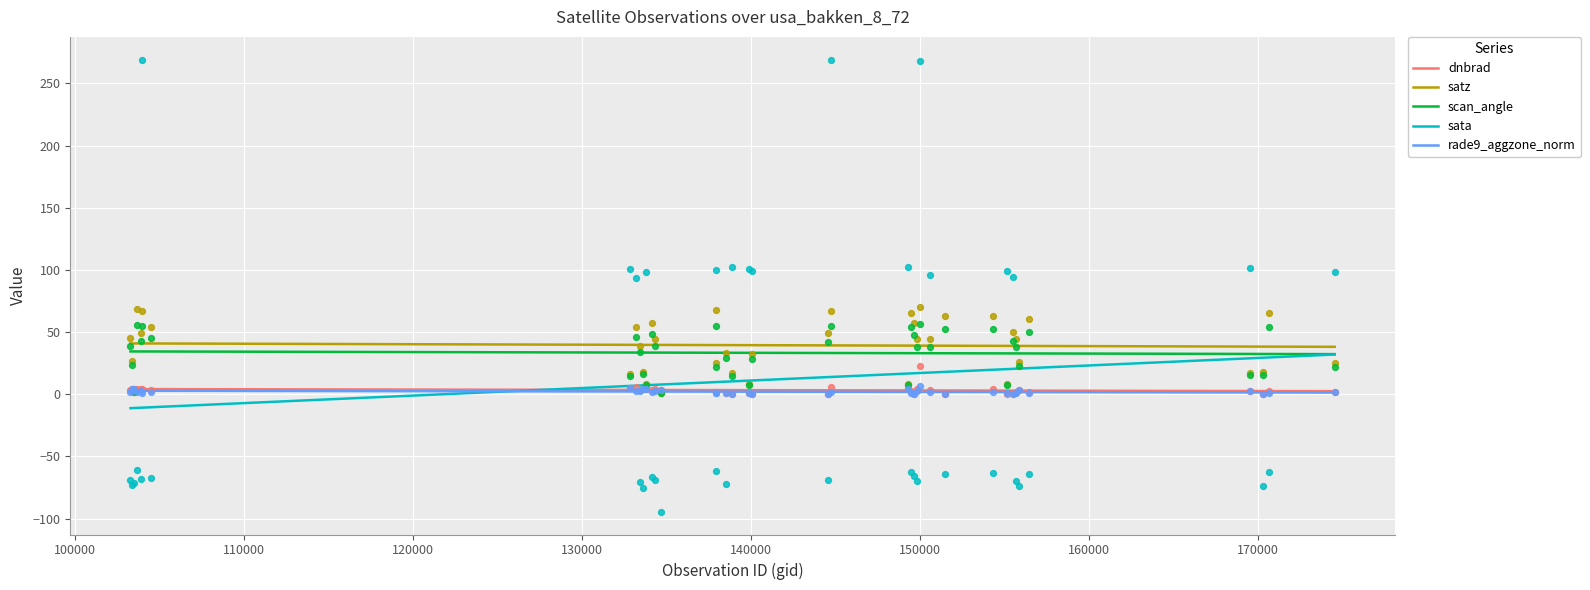

Which series contains the lowest Y value?

sata